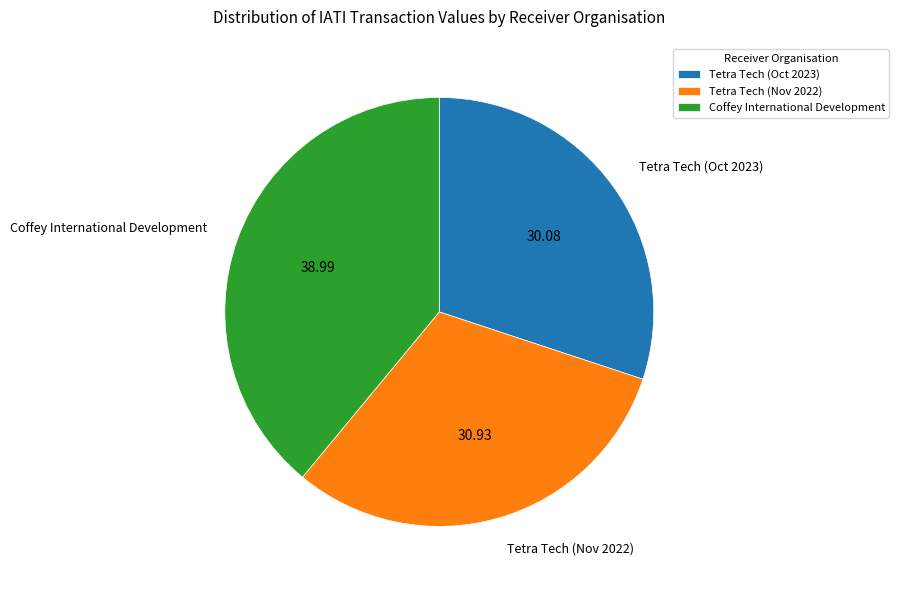

Rank the categories by value from lowest to highest.

Tetra Tech (Oct 2023), Tetra Tech (Nov 2022), Coffey International Development